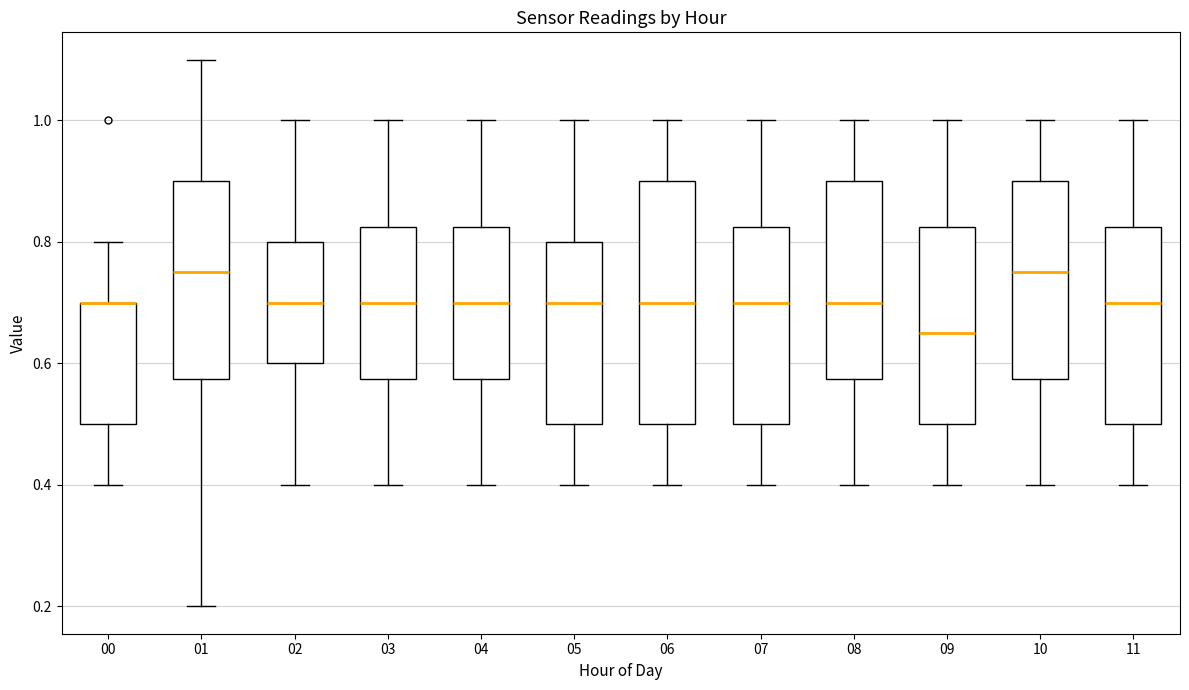

Reading left to right, transcribe this box plot: for each box, give where its median line is, the range the box spans, and where its two whiskers end, as read against the y-axis. The values are not printed on the chart, so give them approximately, as read against the axis.

00: median 0.70 (drawn on the box's upper edge), box 0.50 to 0.70, whiskers 0.40 to 0.80
01: median 0.76, box 0.58 to 0.90, whiskers 0.20 to 1.10
02: median 0.70, box 0.60 to 0.80, whiskers 0.40 to 1.00
03: median 0.70, box 0.58 to 0.82, whiskers 0.40 to 1.00
04: median 0.70, box 0.58 to 0.82, whiskers 0.40 to 1.00
05: median 0.70, box 0.50 to 0.80, whiskers 0.40 to 1.00
06: median 0.70, box 0.50 to 0.90, whiskers 0.40 to 1.00
07: median 0.70, box 0.50 to 0.82, whiskers 0.40 to 1.00
08: median 0.70, box 0.58 to 0.90, whiskers 0.40 to 1.00
09: median 0.66, box 0.50 to 0.82, whiskers 0.40 to 1.00
10: median 0.76, box 0.58 to 0.90, whiskers 0.40 to 1.00
11: median 0.70, box 0.50 to 0.82, whiskers 0.40 to 1.00